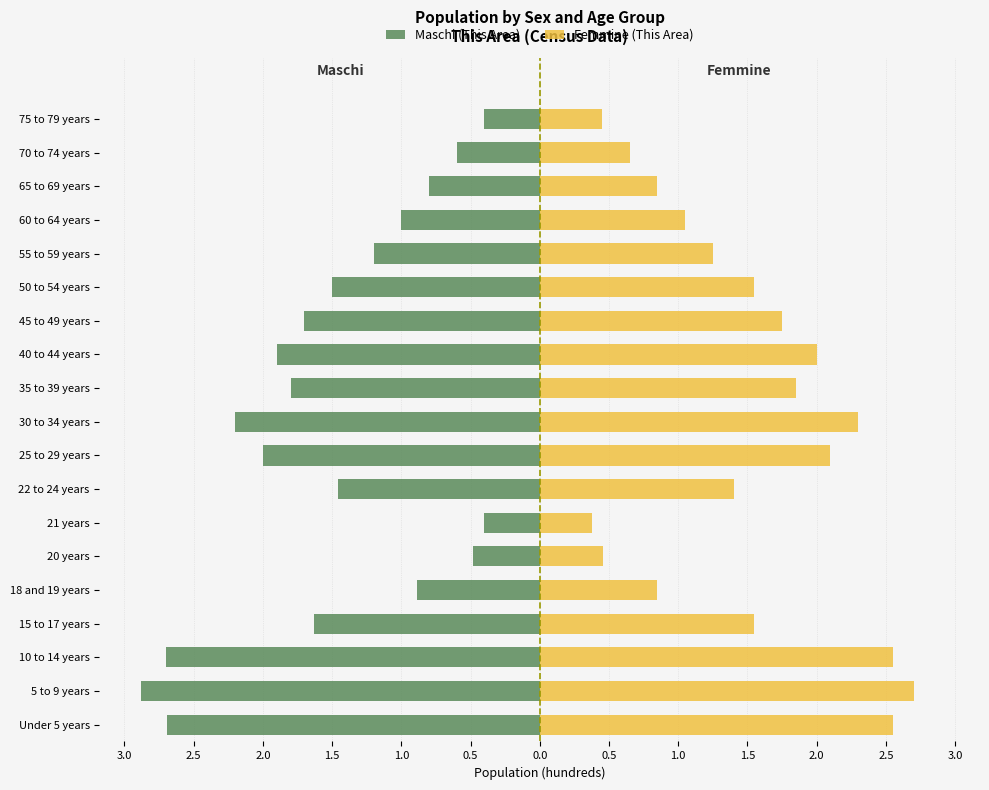

What is the sum of all Femmine (This Area) values?

28.2